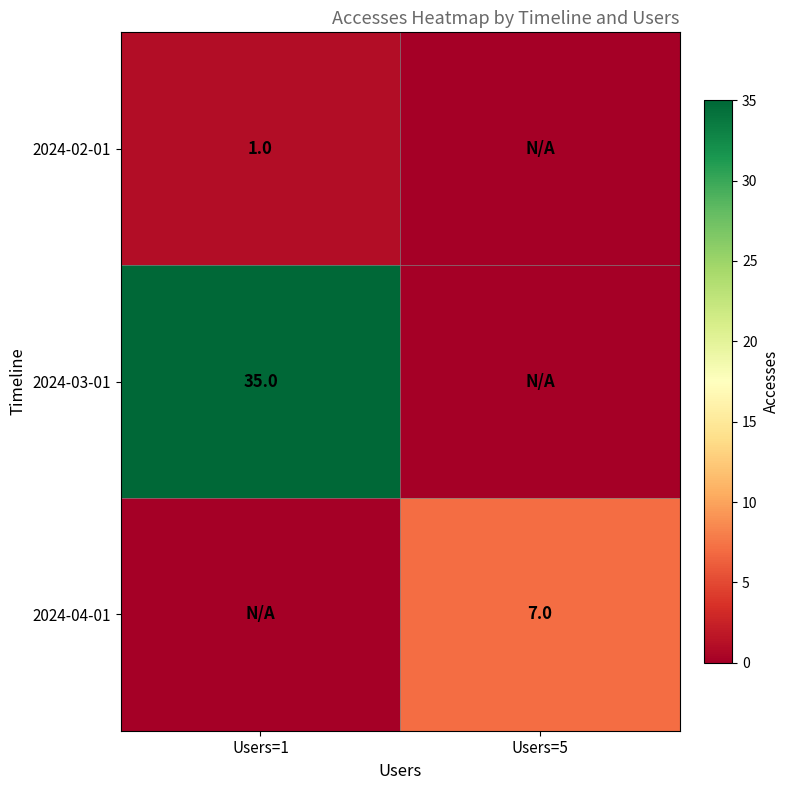

At how many categories does at least one series exceed 30?

1